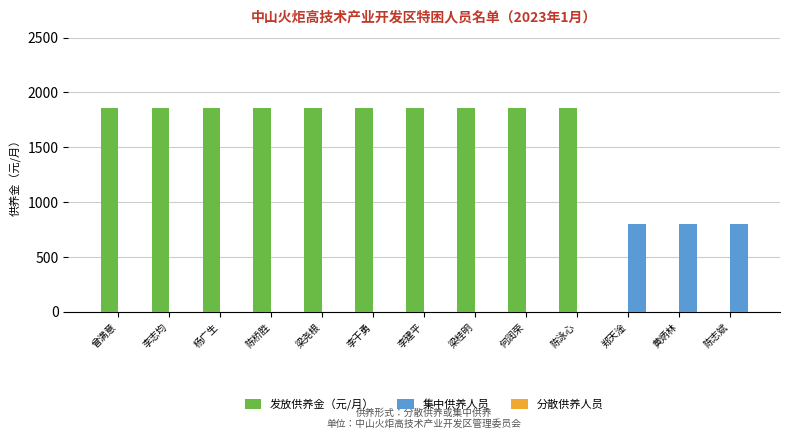

How many groups of bars are there?

13